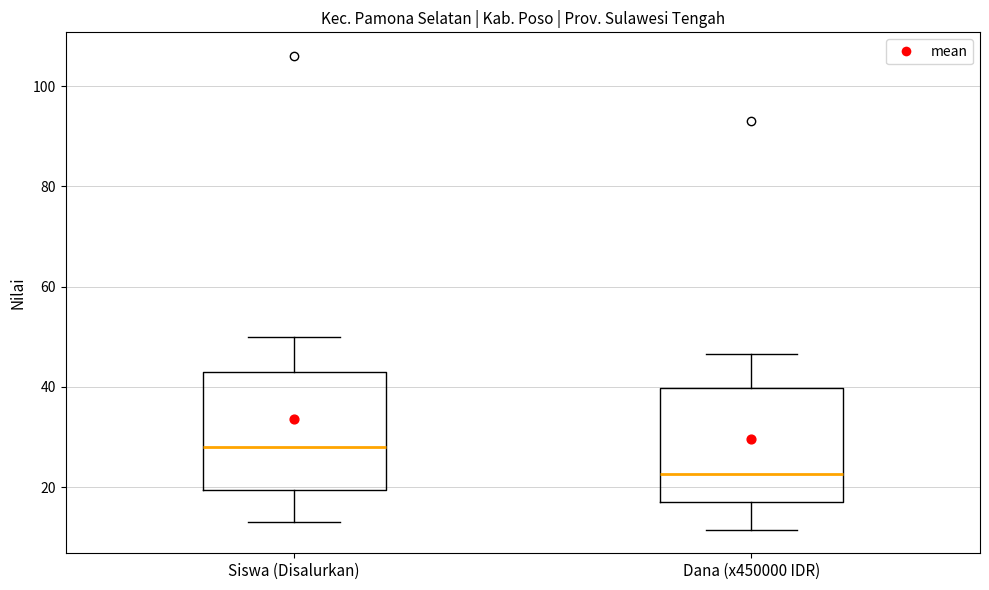

Reading left to right, read every box against the y-axis: the position of its median line, the range the box covers, and the ends of its whiskers. The values are not printed on the chart, so give them approximately, as read against the axis.

Siswa (Disalurkan): median 28, box 20 to 44, whiskers 14 to 50
Dana (x450000 IDR): median 22, box 18 to 40, whiskers 12 to 46